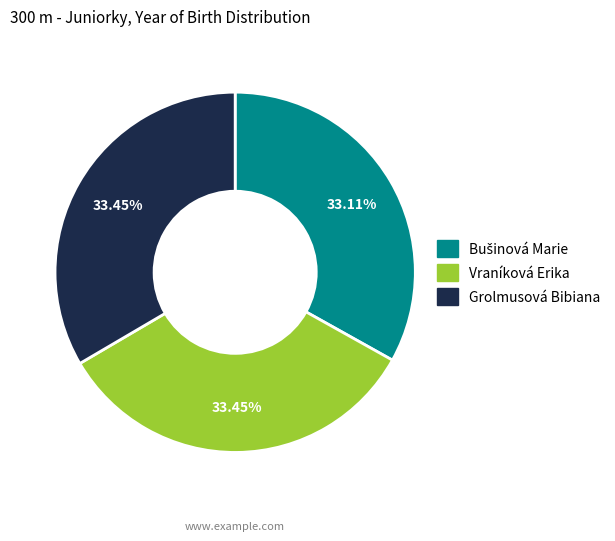

Combined, do Grolmusová Bibiana and Vraníková Erika account for over 50%?

Yes